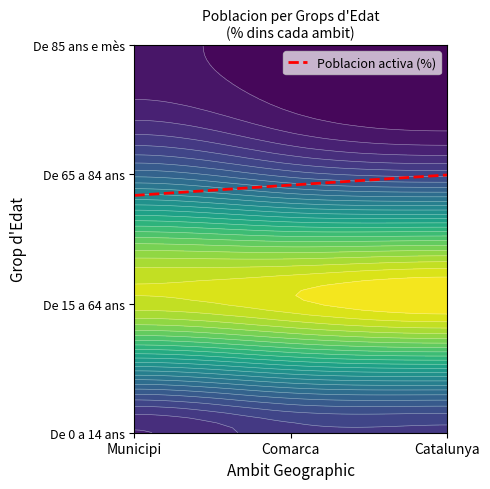

What is the average value?

1.9